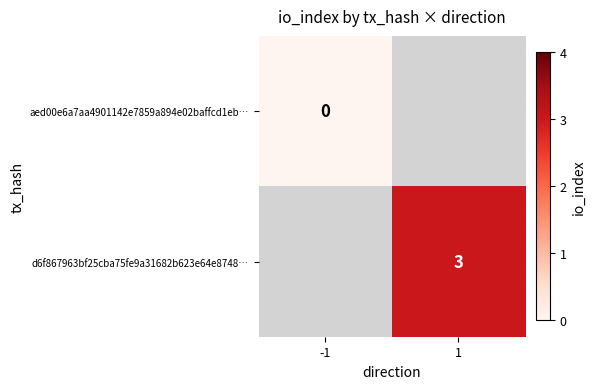

True or false: d6f867963bf25cba75fe9a31682b623e64e8748… has a value of 3 at 1.

True